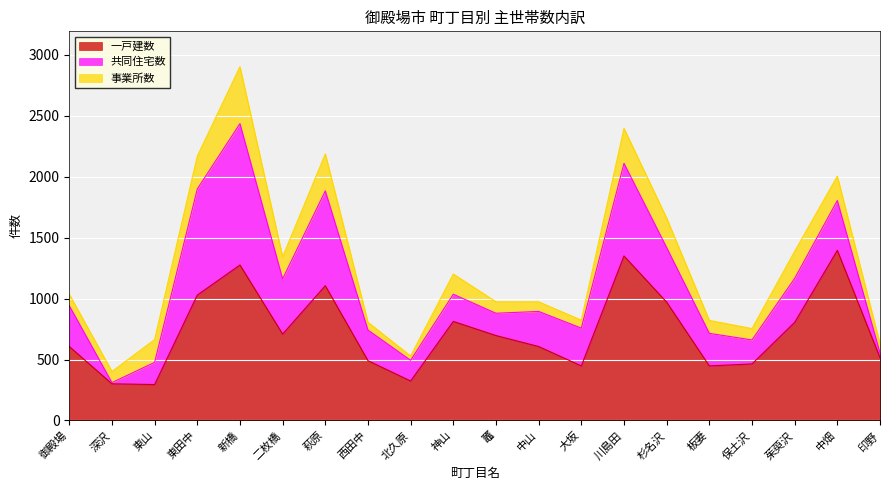

Which series has the largest range (max minus min)?

共同住宅数